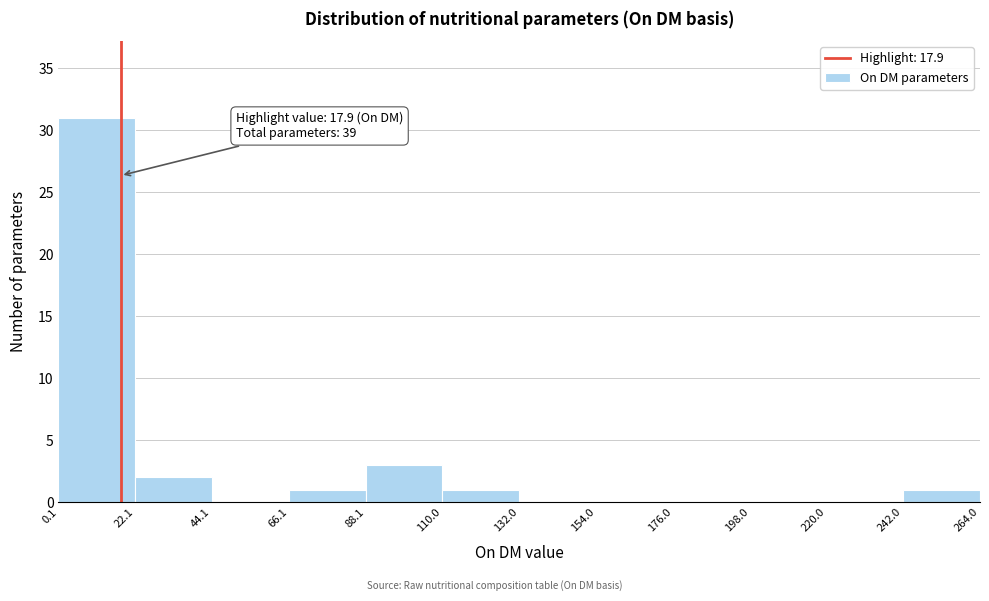

Which range on the x-axis has the tallest bar?

0.1 to 22.1